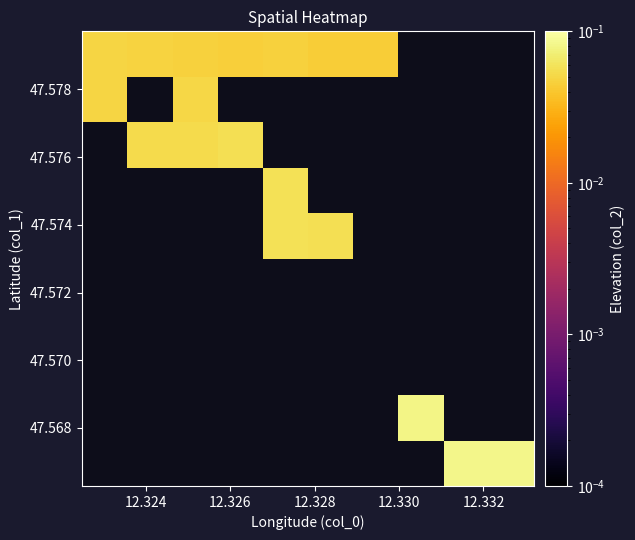

How many series are shown in this chart?

10